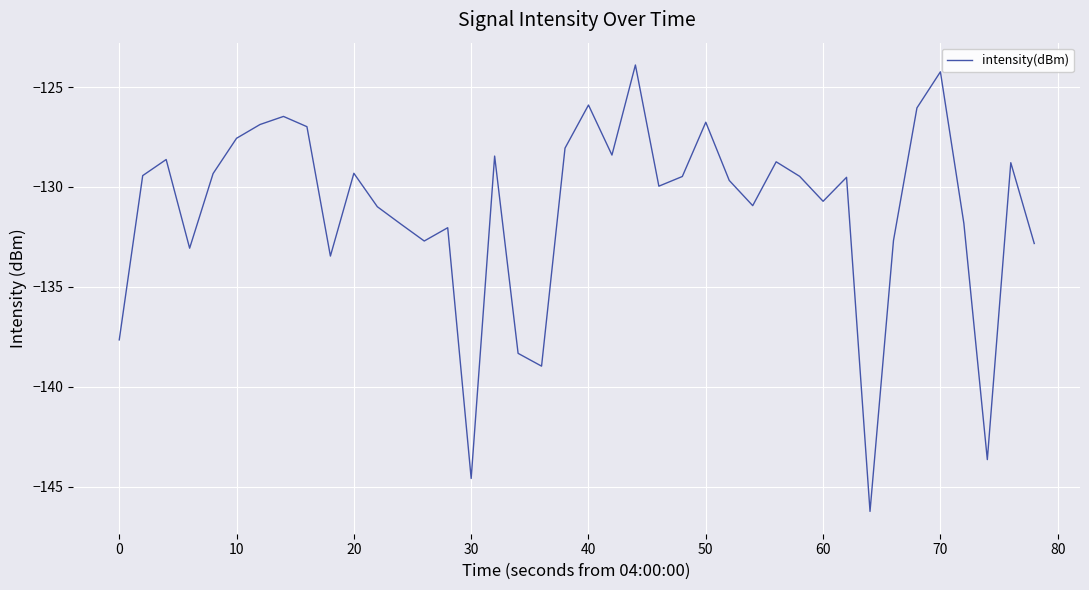

What is the difference between the maximum and minimum values?

22.3